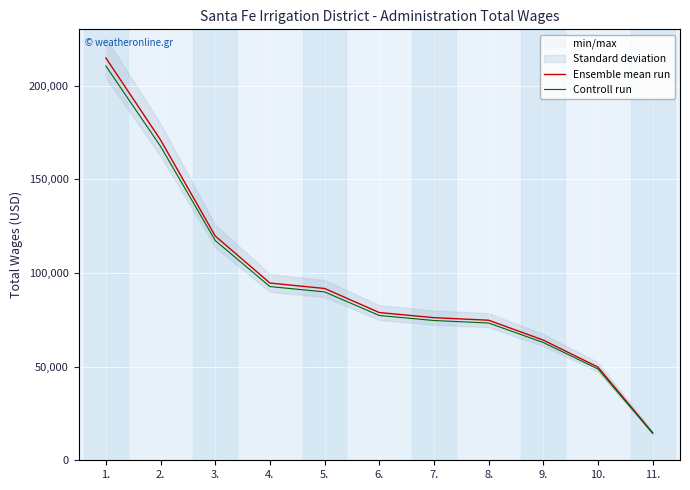

Which series has the largest total across all categories?

Ensemble mean run